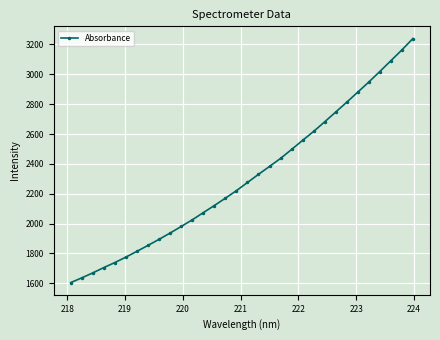

What is the value of the 7th point from the left?

1814.6